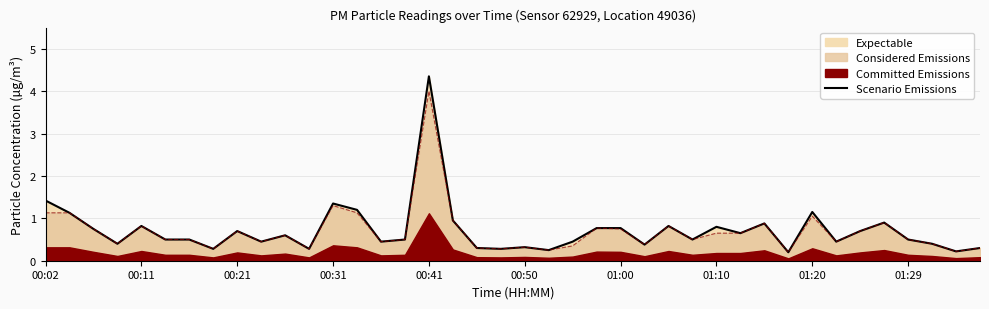

The chart shows a value of 0.2 at 01:29. True or false?

False